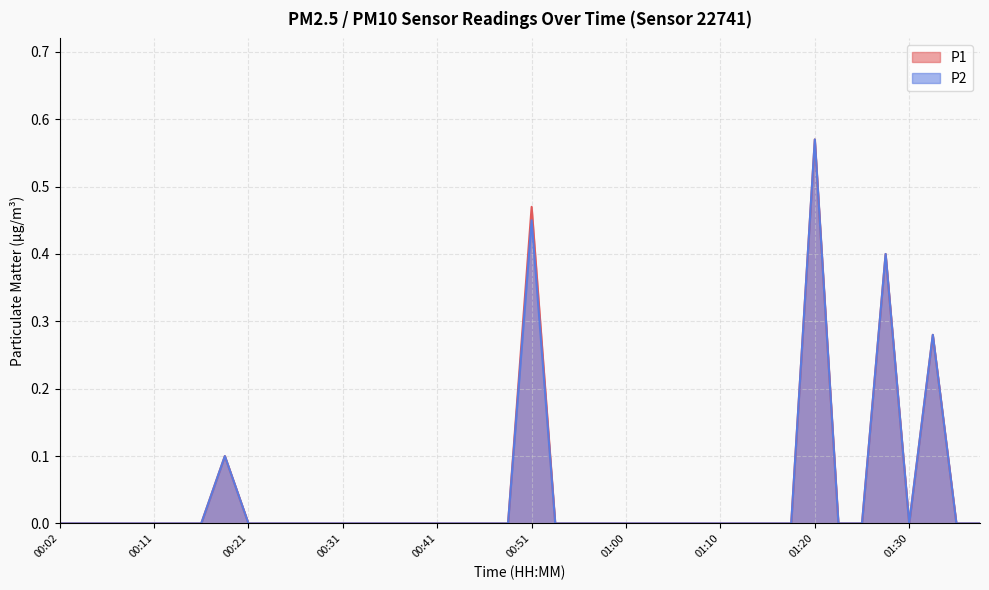

How many interior local valleys does the P1 series have?

1